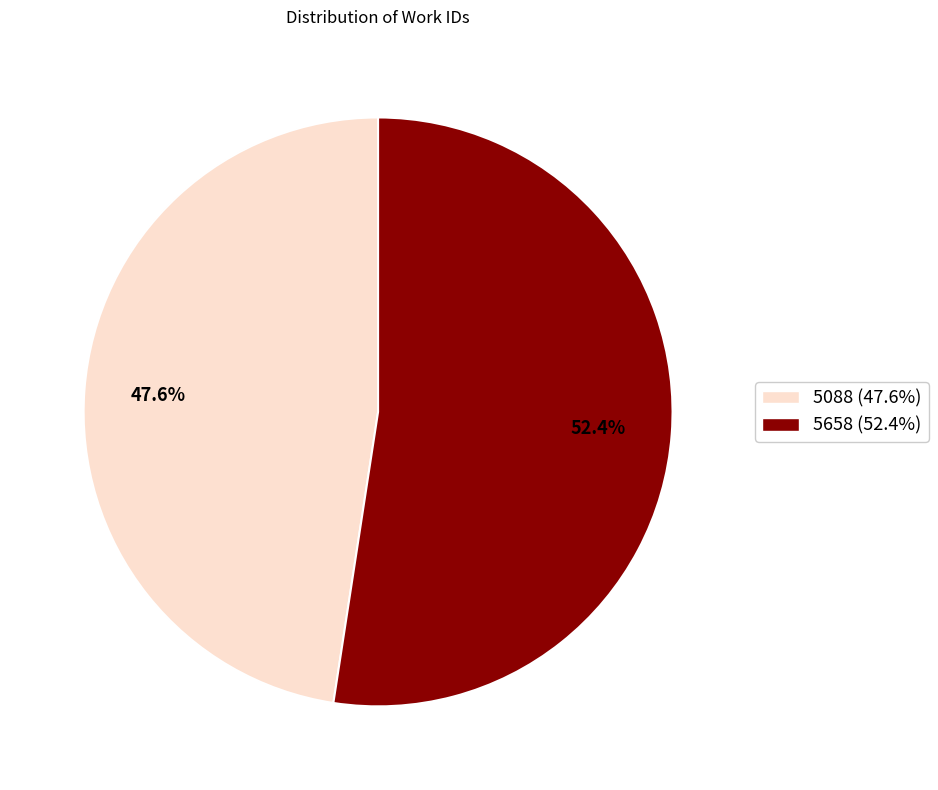

Which has a higher value, 5088 or 5658?

5658